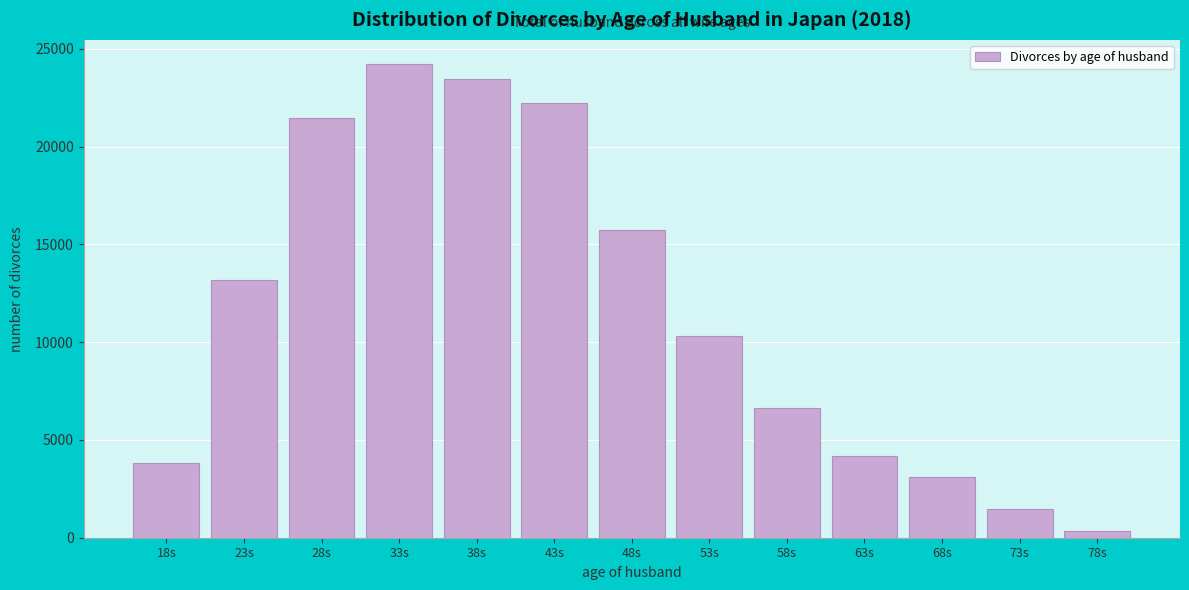

Reading left to right, extract all data points from this chart.

18s=3810	23s=13172	28s=21446	33s=24254	38s=23439	43s=22214	48s=15755	53s=10317	58s=6652	63s=4180	68s=3101	73s=1445	78s=332